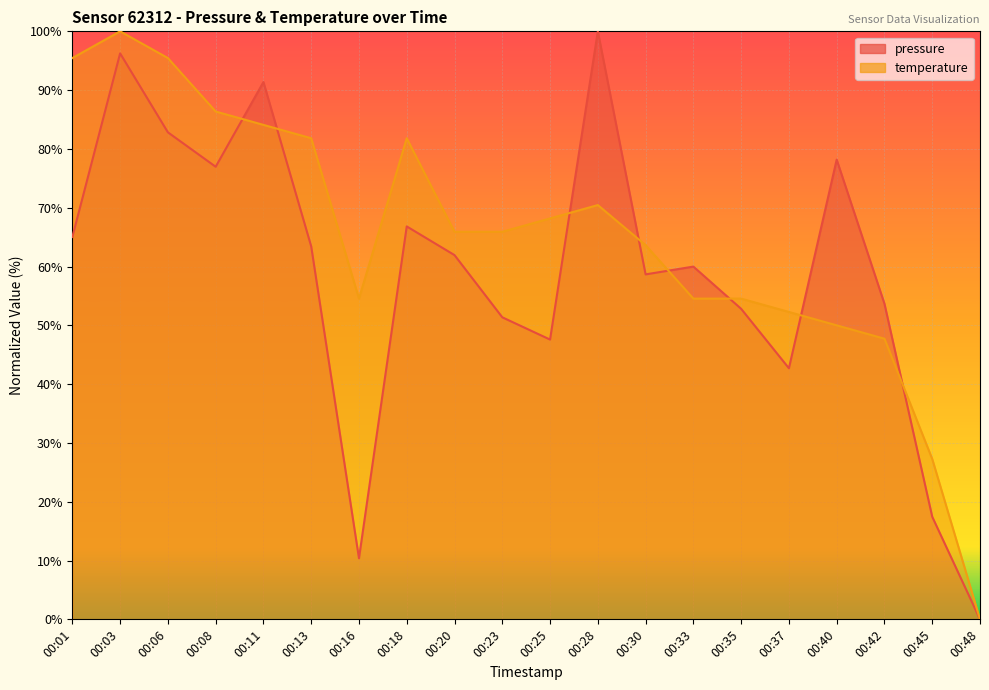

At which label does pressure reach its peak?

00:28